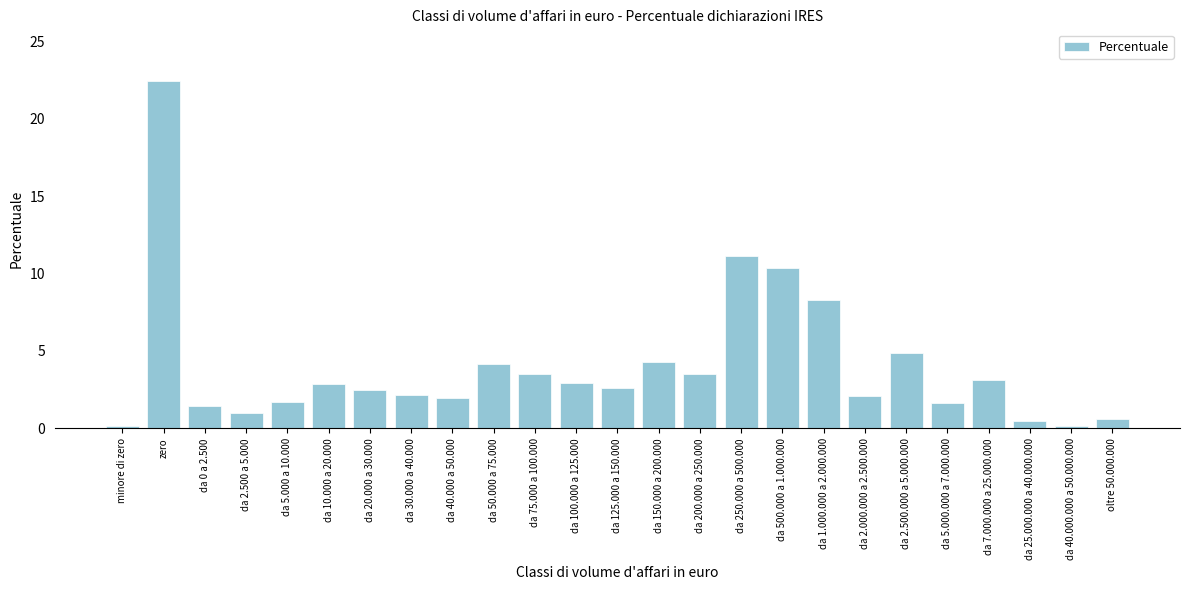

True or false: the data shows 3.1 at da 7.000.000 a 25.000.000.

True